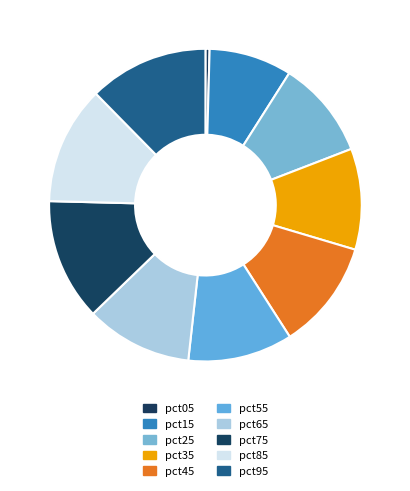

To the nearest percent, what is the average slice percentage?

10%